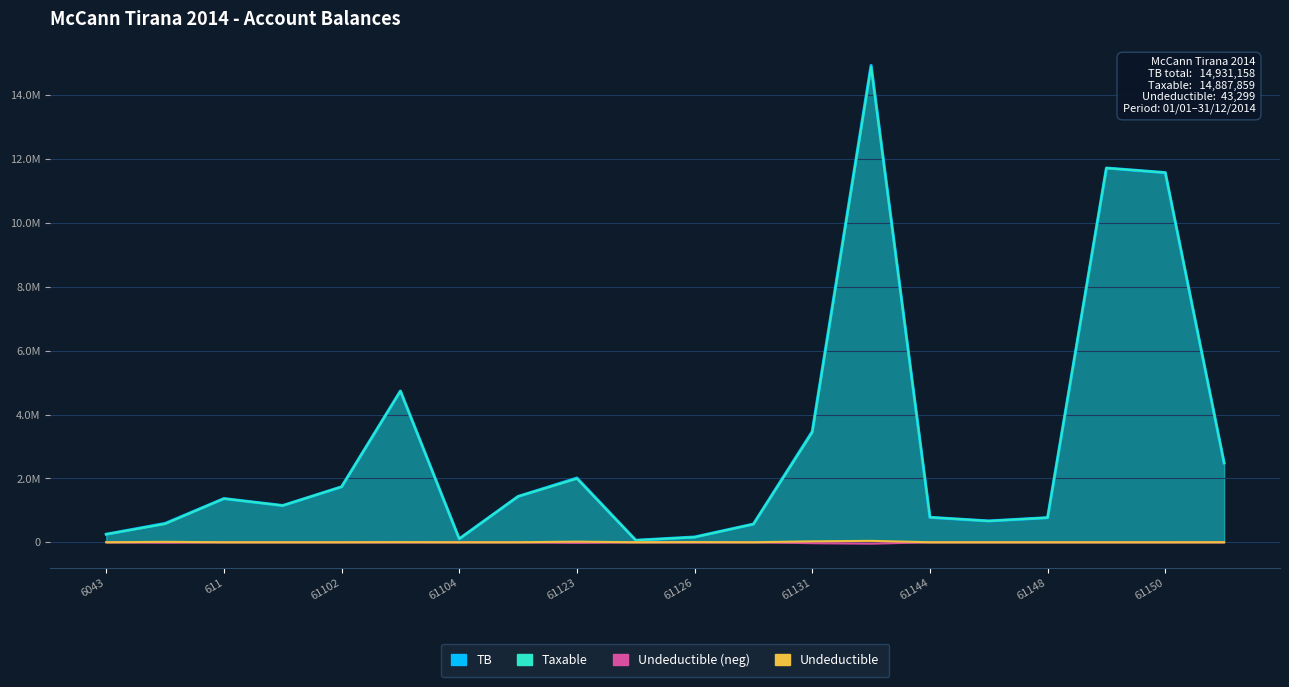

List the series in order of their peak value, highest first.

TB, Taxable, Undeductible